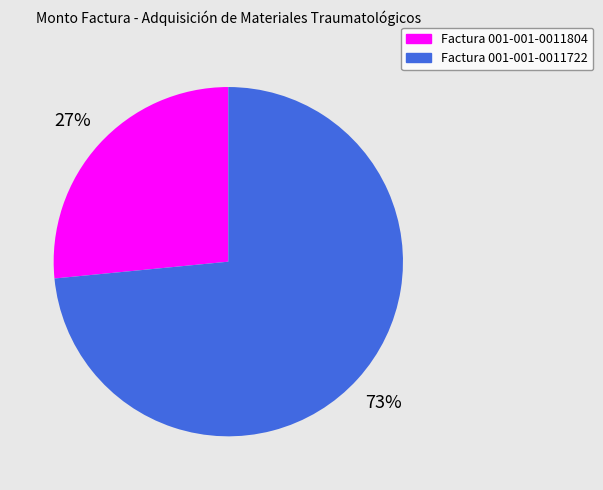

Which category has the biggest portion of the pie?

Factura 001-001-0011722